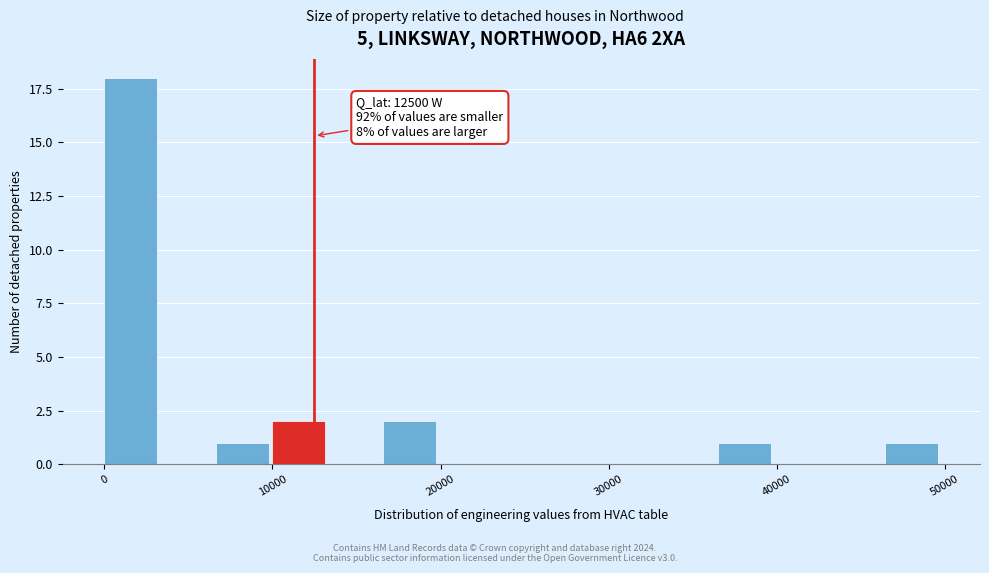

Around what value on the x-axis is the tallest bar? Give the approximate position of its centre, as read against the axis.

2000